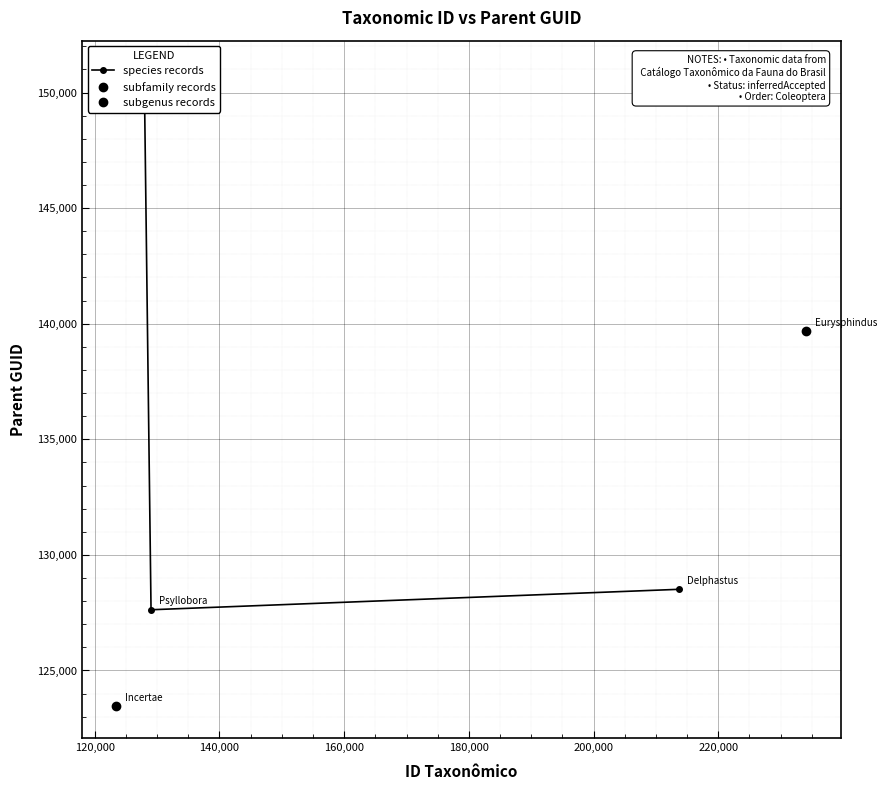

Approximately how many times larger is the value at 120,000 compared to 140,000?

1.0